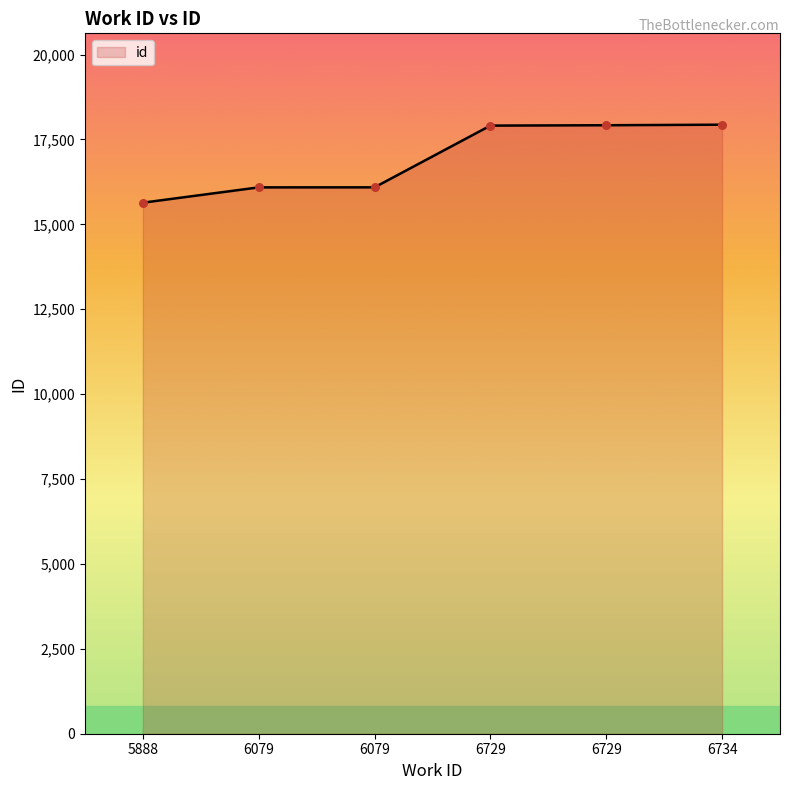

Between 6729 and 6079, which is larger?

6729